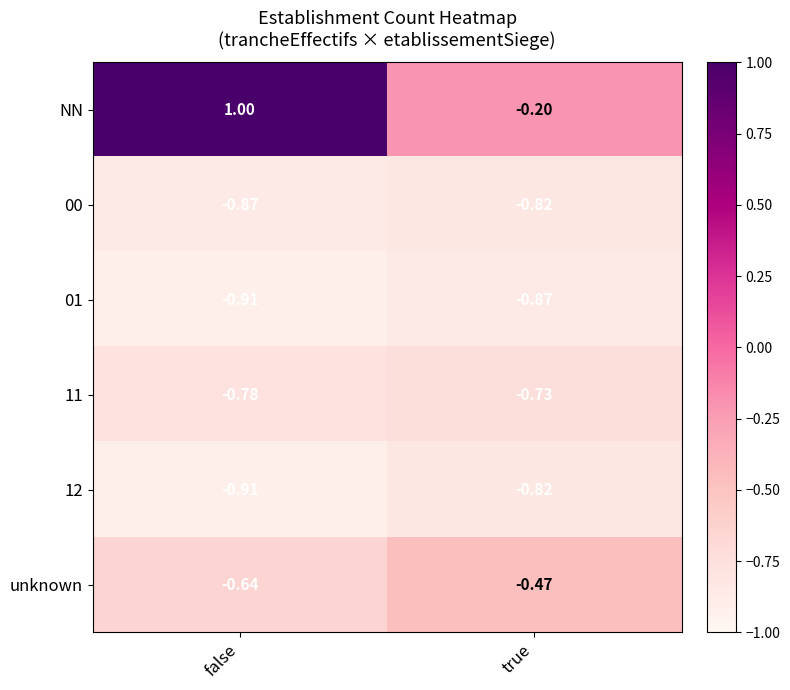

Rank the categories by 00 value from highest to lowest.

true, false